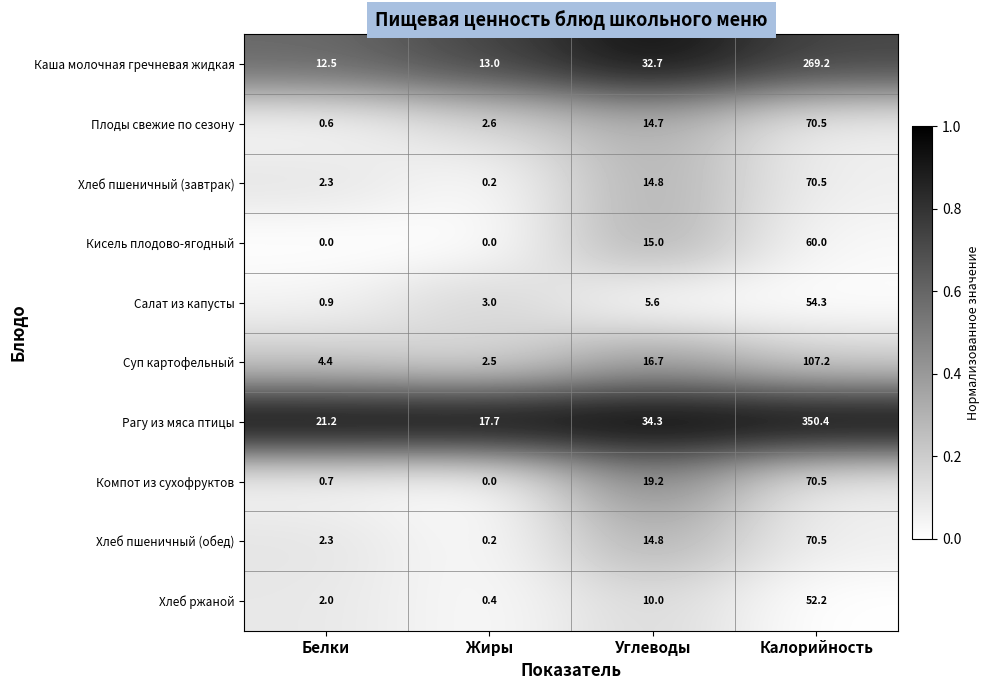

What is the difference between the highest and lowest values at Жиры?

17.7